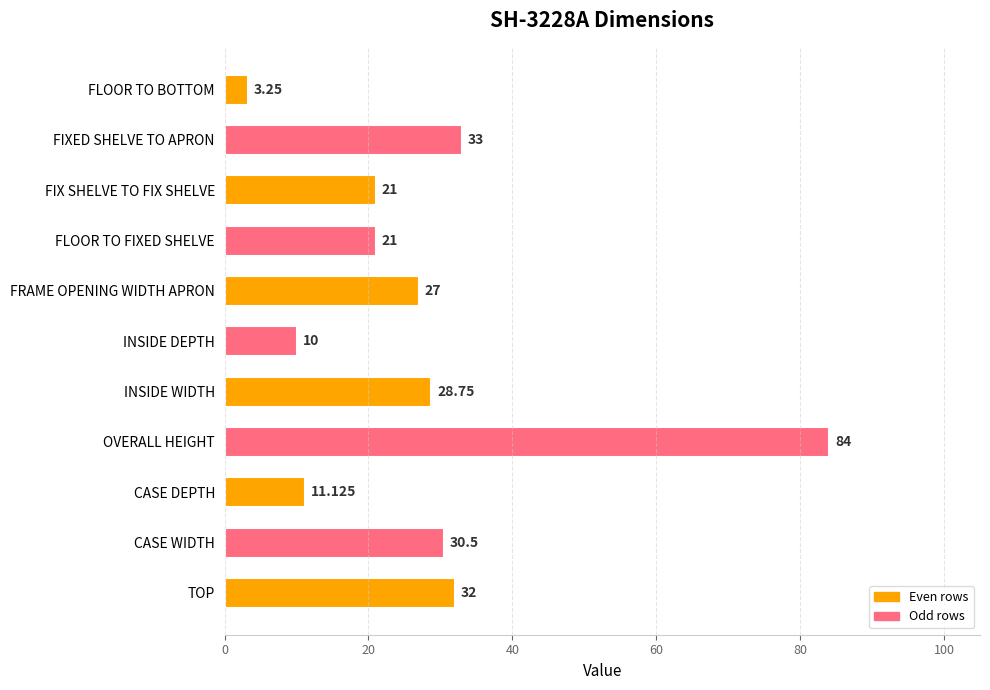

What is the maximum value shown in the chart?

84.0